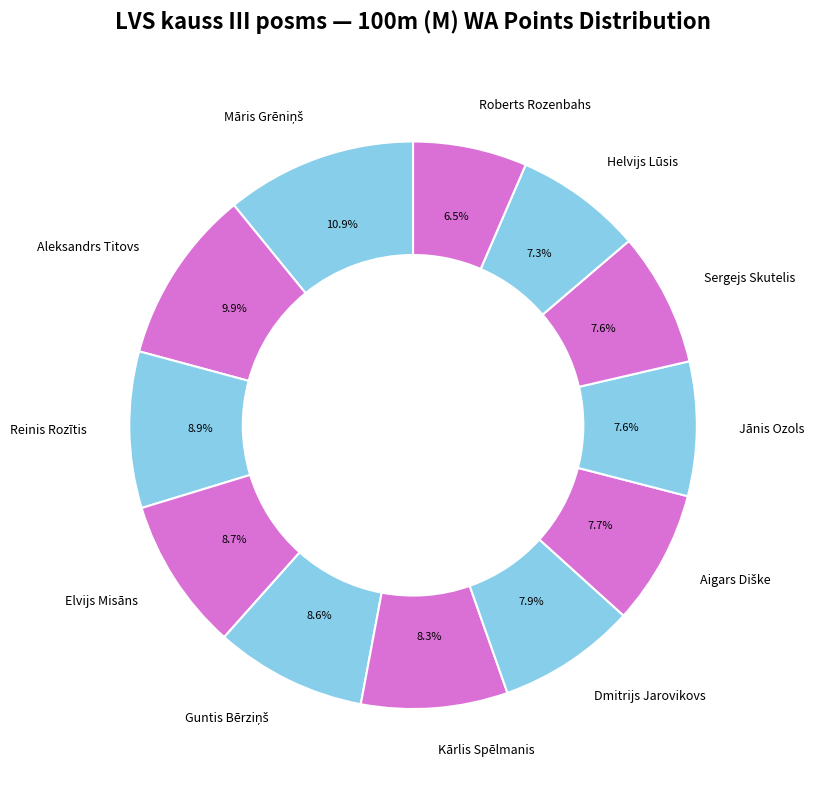

How much of the chart is everything except Kārlis Spēlmanis?

91.7%